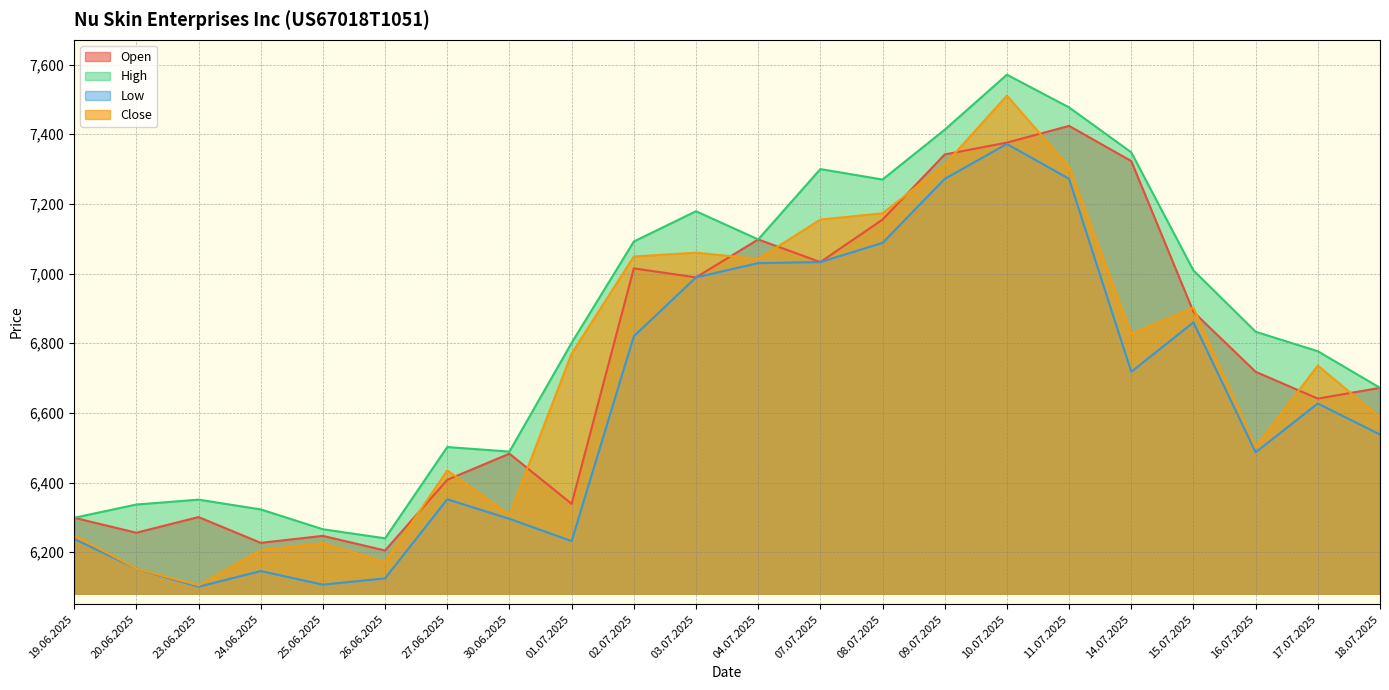

What is the average value of the Open series?

6747